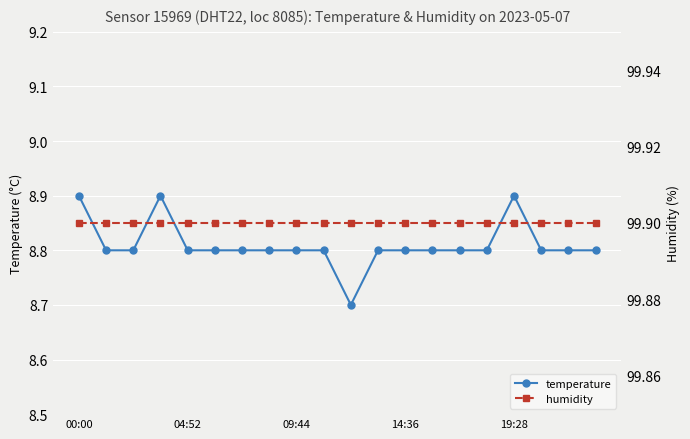

Rank the series at 09:44 from highest to lowest value.

humidity, temperature